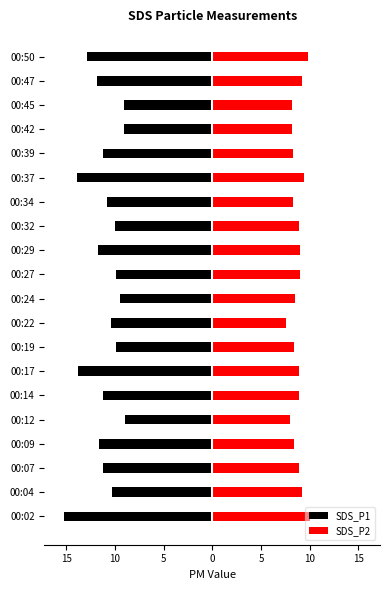

The SDS_P2 series shows 14.6 at 00:32. True or false?

False